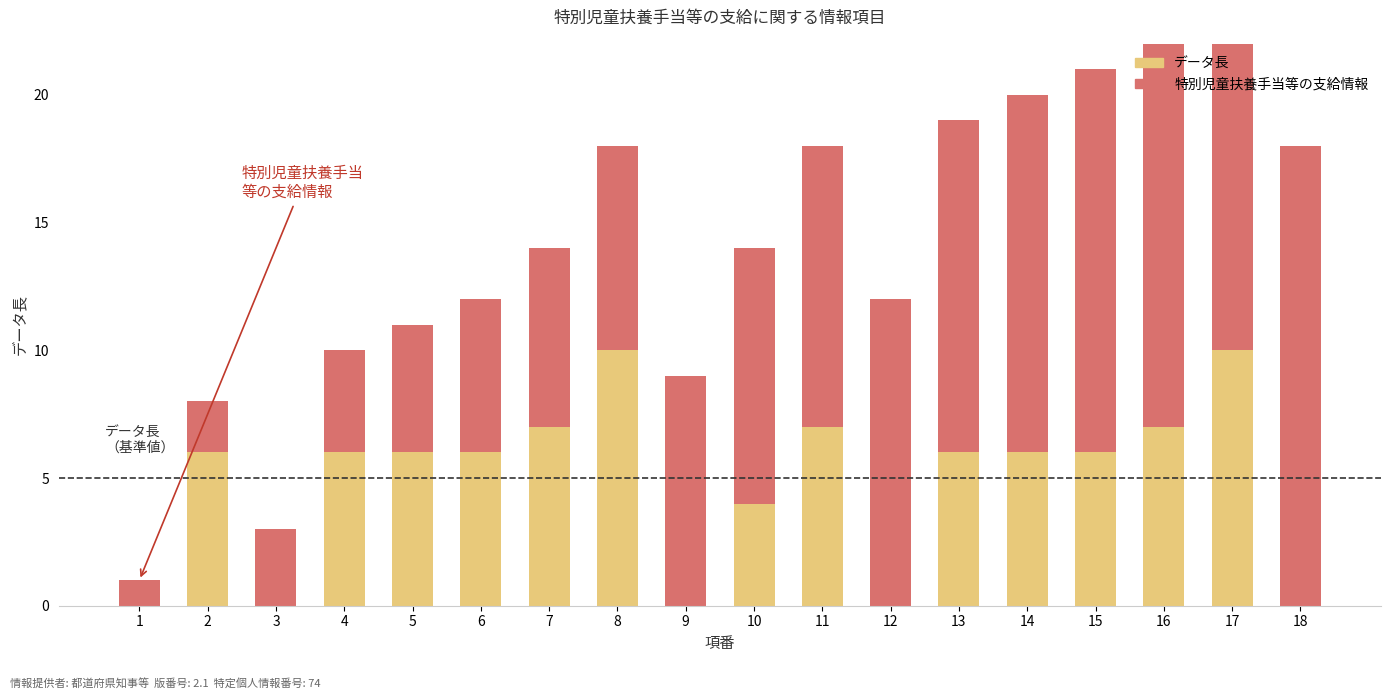

What is the minimum value for 特別児童扶養手当等の支給情報?

1